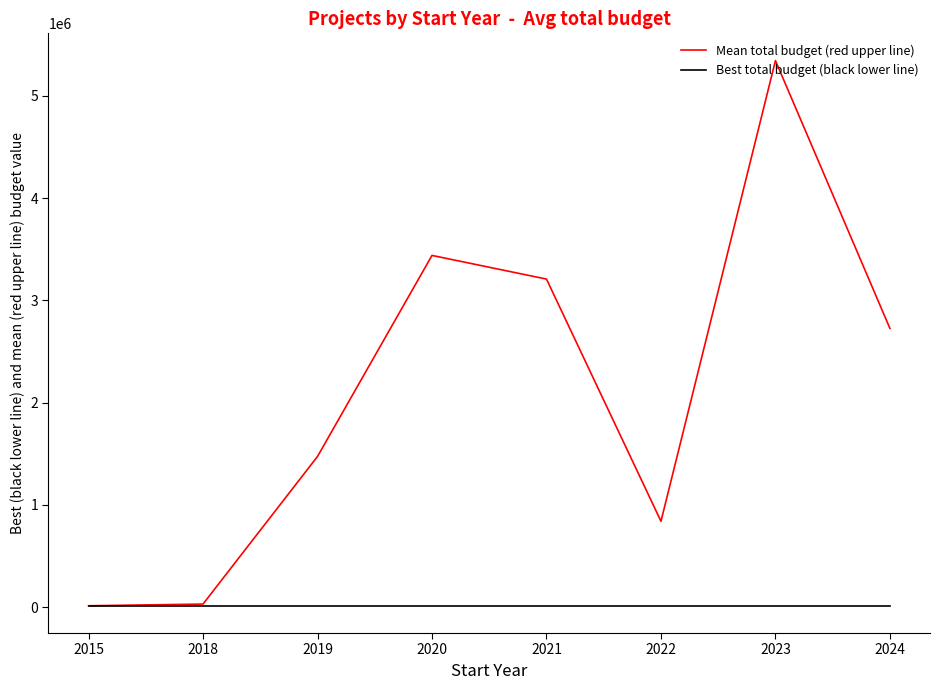

What is the greatest value displayed?

5345336.0